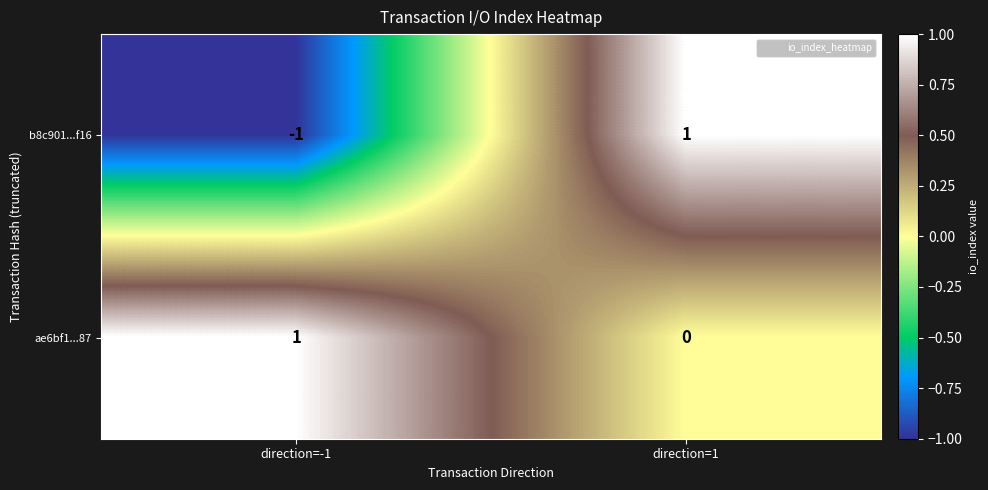

At which category is the sum across all series the highest?

direction=1